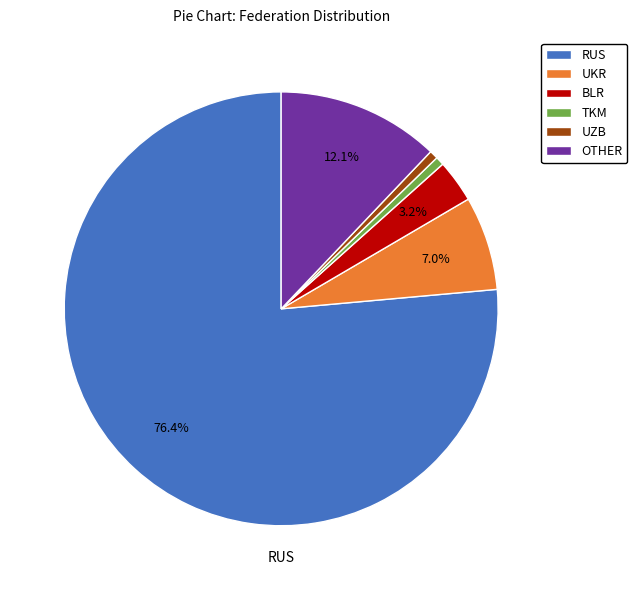

Do TKM and UZB together represent more than half of the pie?

No